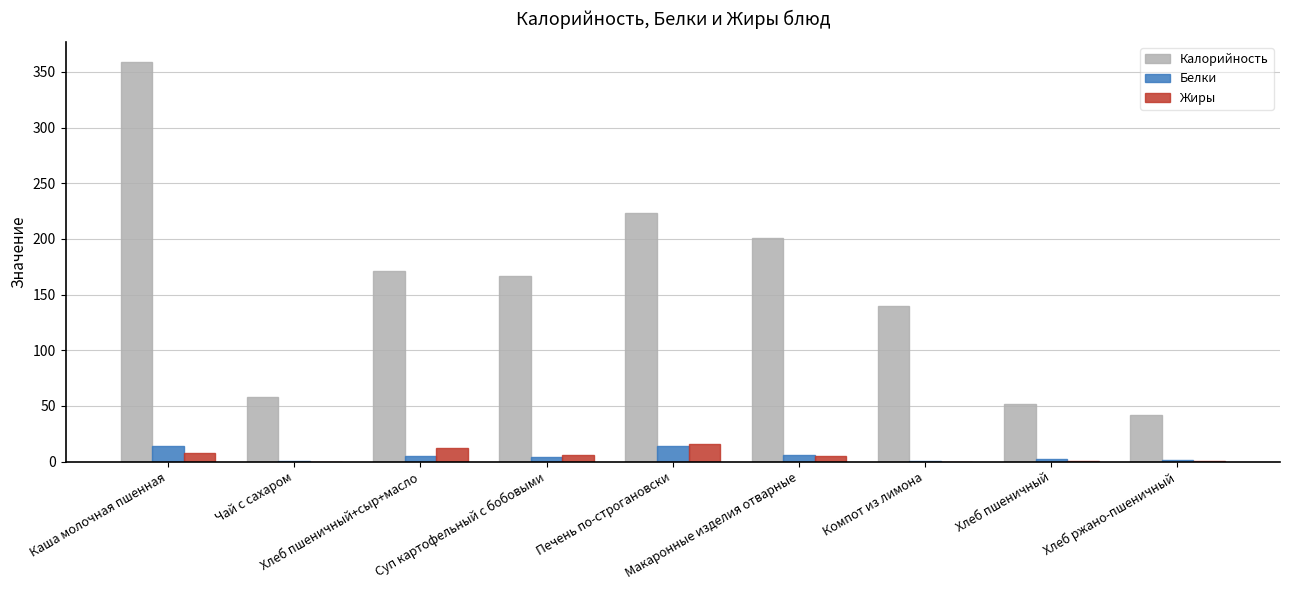

What is the maximum value shown in the chart?

359.0